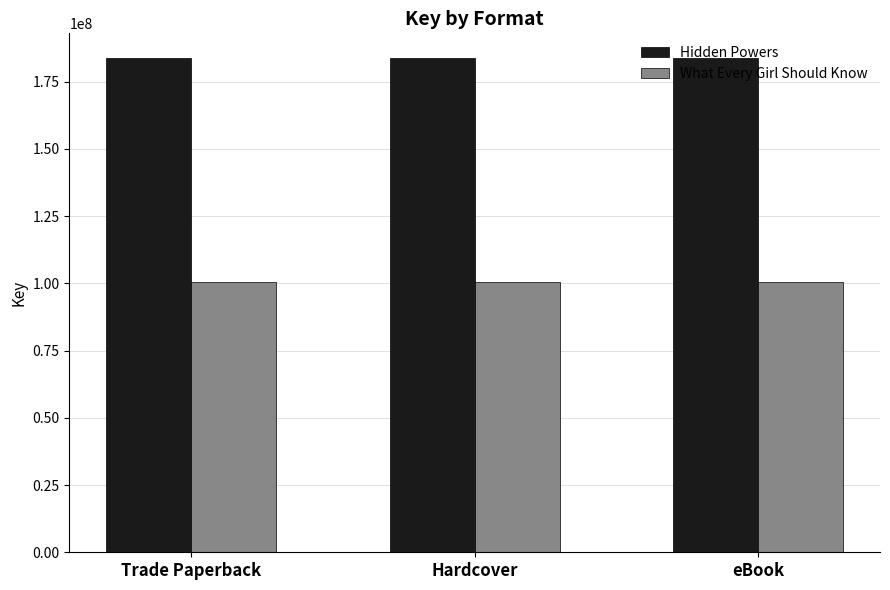

What is the value of the What Every Girl Should Know bar at the 2nd from the left?

100366545